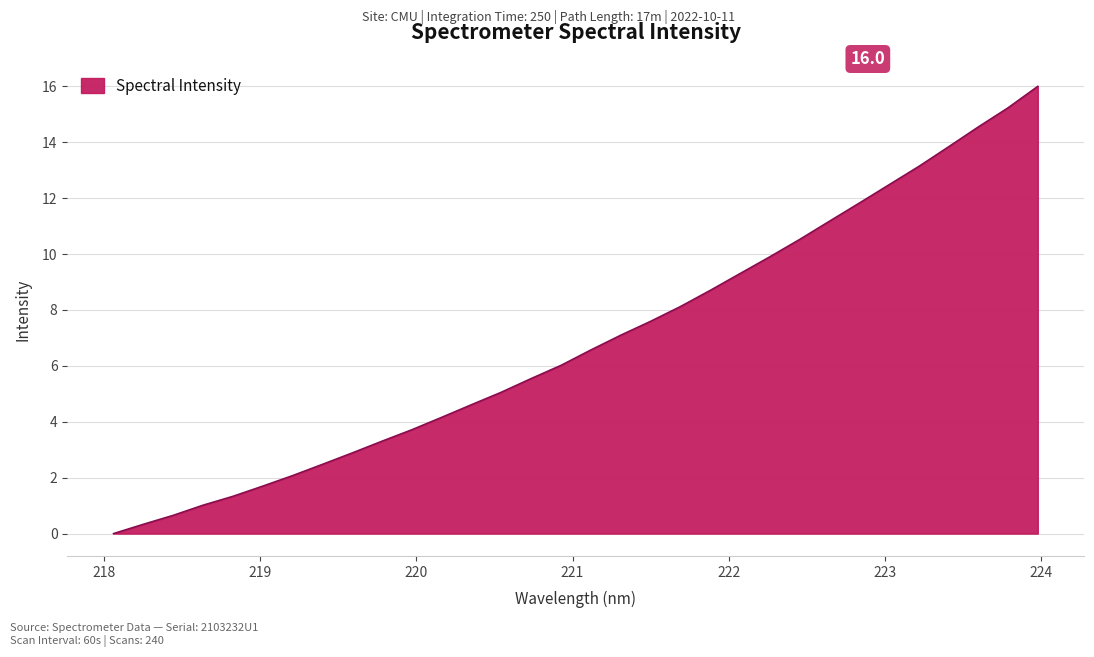

What is the difference between the maximum and minimum values?

16.0